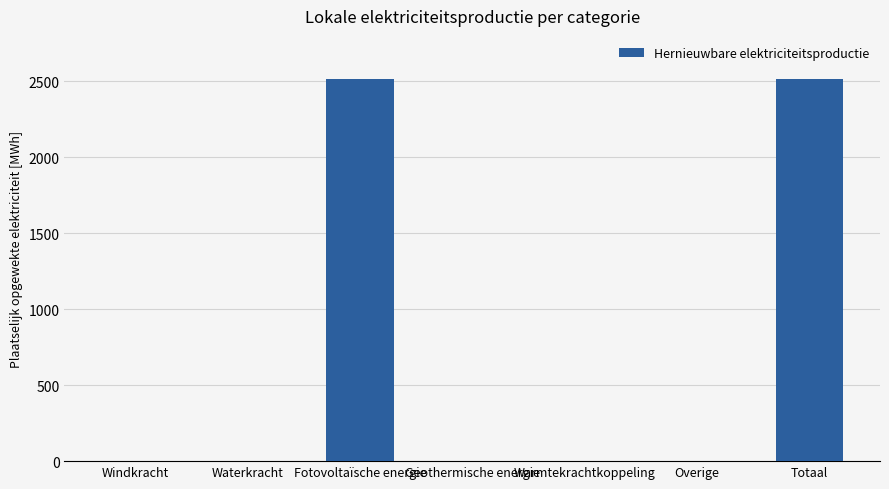

What is the change in value from Waterkracht to Totaal?

+2518.0